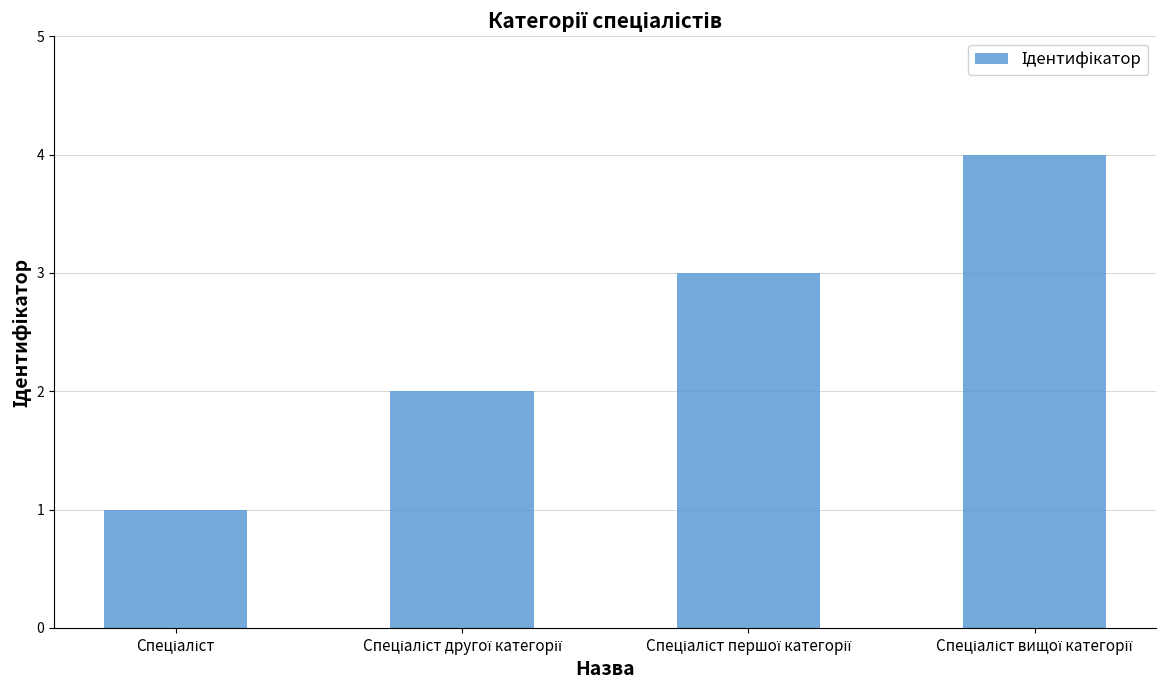

What is the greatest value displayed?

4